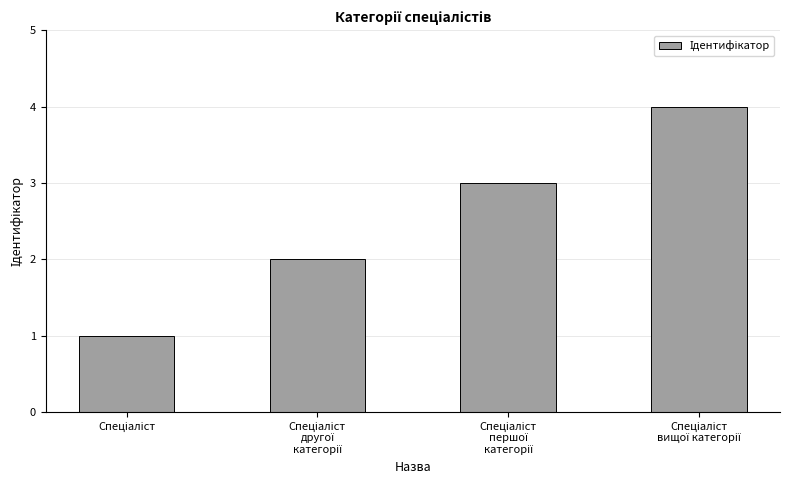

What is the sum of all values?

10